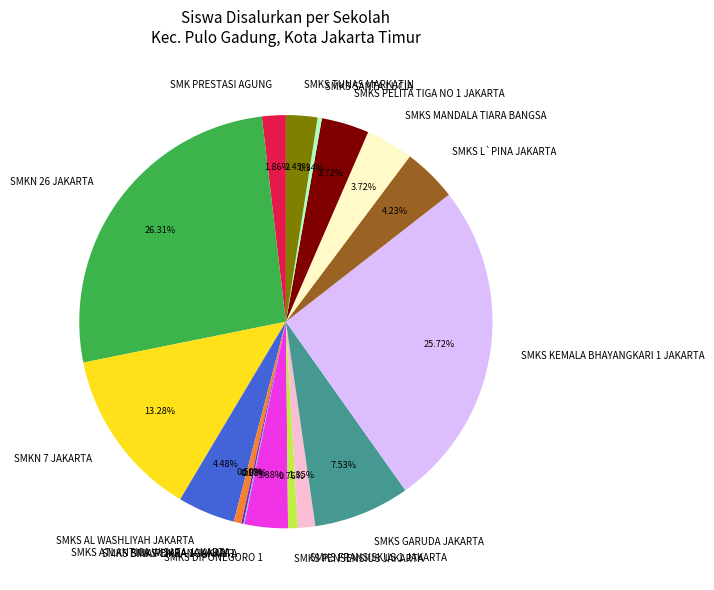

Combined, what portion of the pie is SMKS TUNAS MARKATIN and SMKS FRANSISKUS 1 JAKARTA?

3.8%